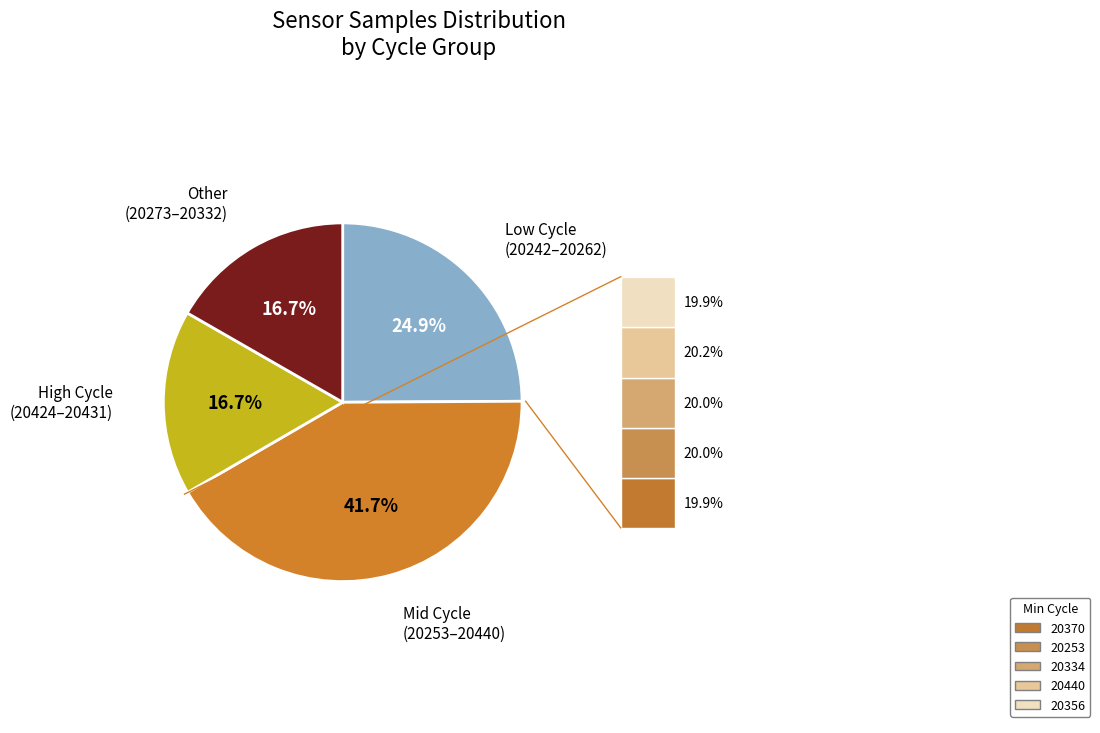

Is there a majority slice in this chart?

No